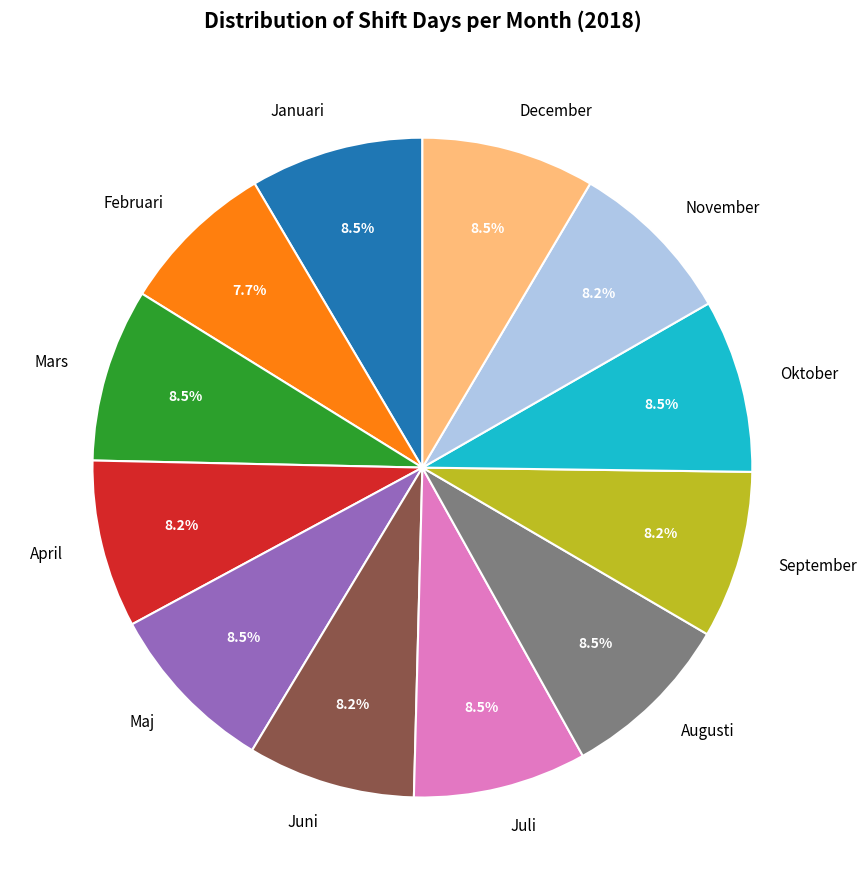

Does Mars represent more than half of the total?

No